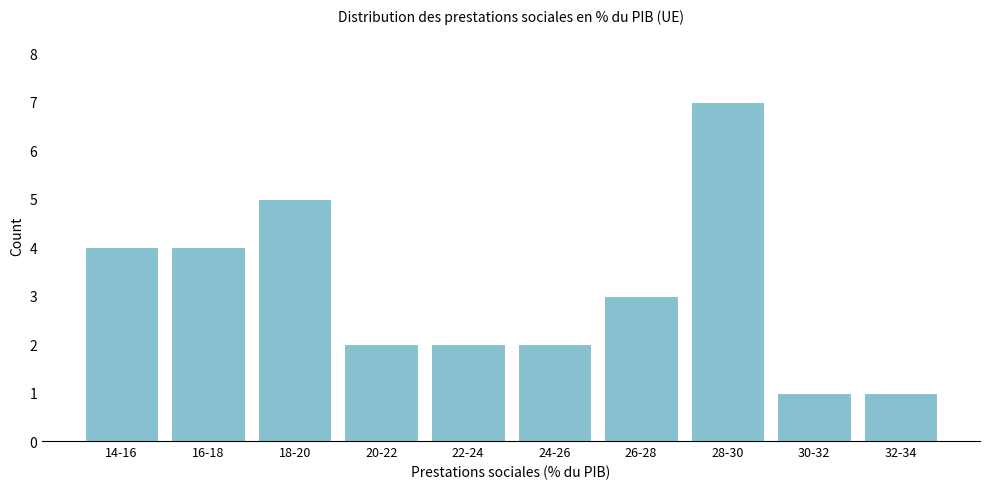

Reading left to right, list all the values displayed in this chart.

14-16=4	16-18=4	18-20=5	20-22=2	22-24=2	24-26=2	26-28=3	28-30=7	30-32=1	32-34=1